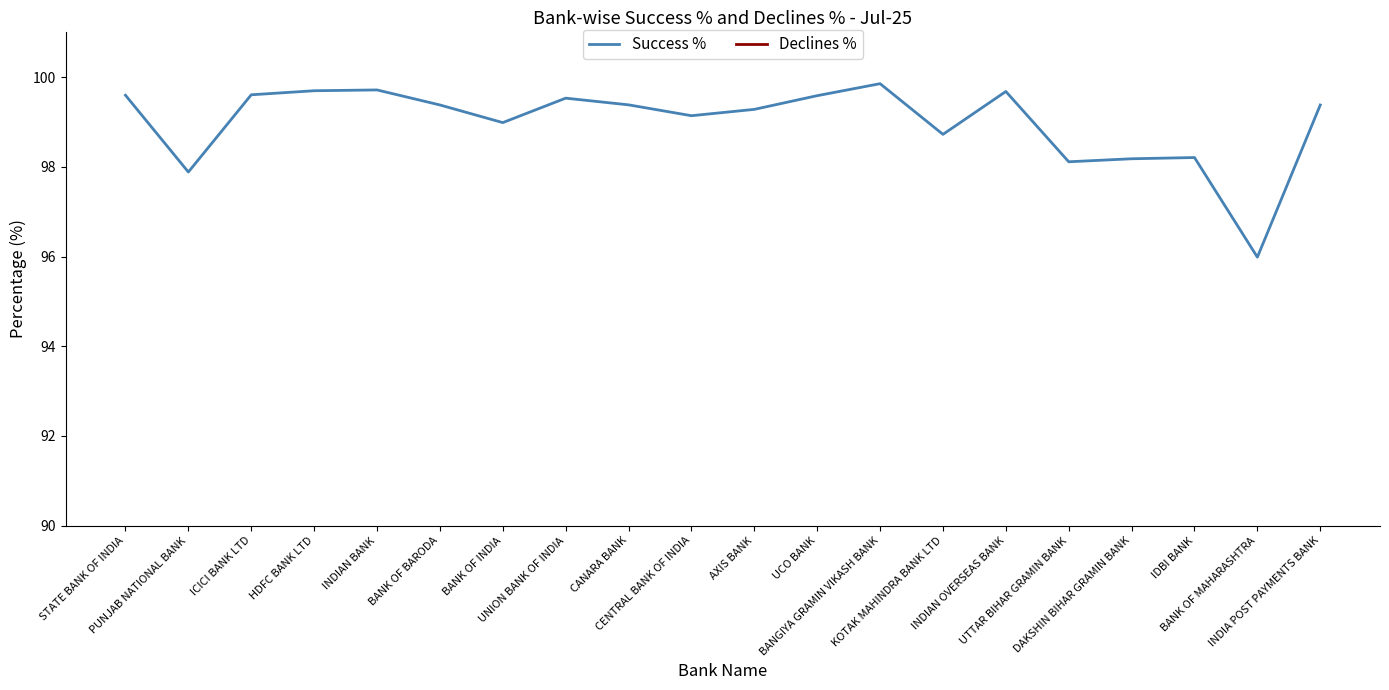

What is the average value of the Declines % series?

1.0